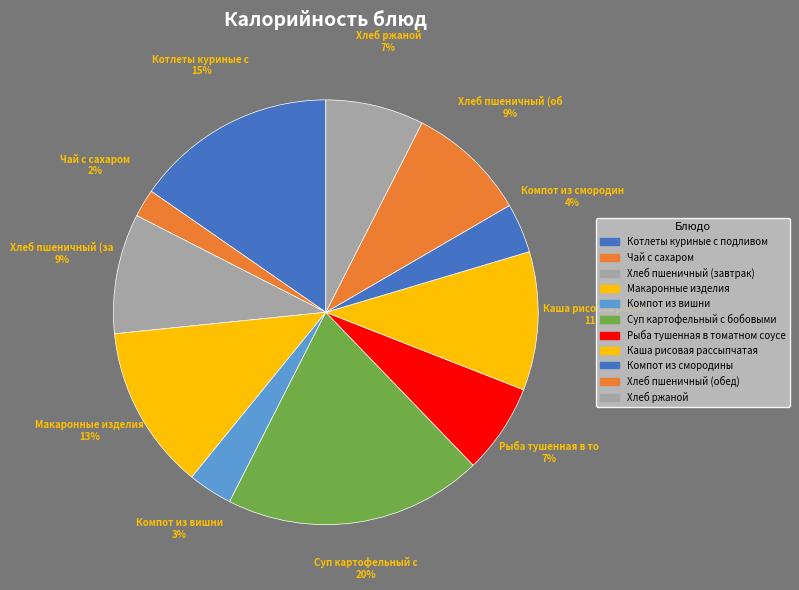

Count the number of slices in the pie.

11